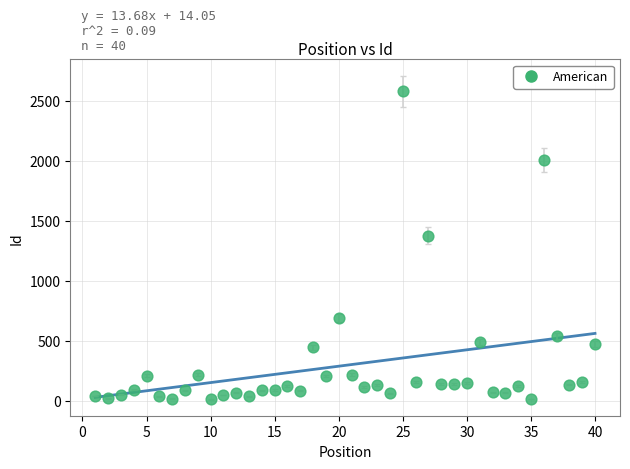

What is the range of X values (max minus min)?

39